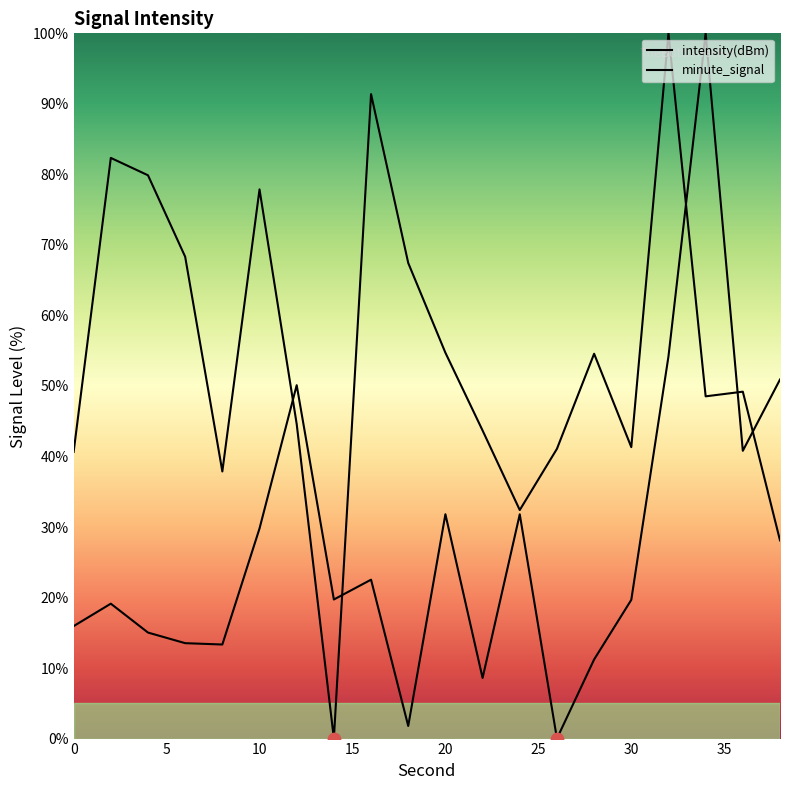

Is the value of intensity(dBm) at 8 greater than the value of minute_signal at 2?

No